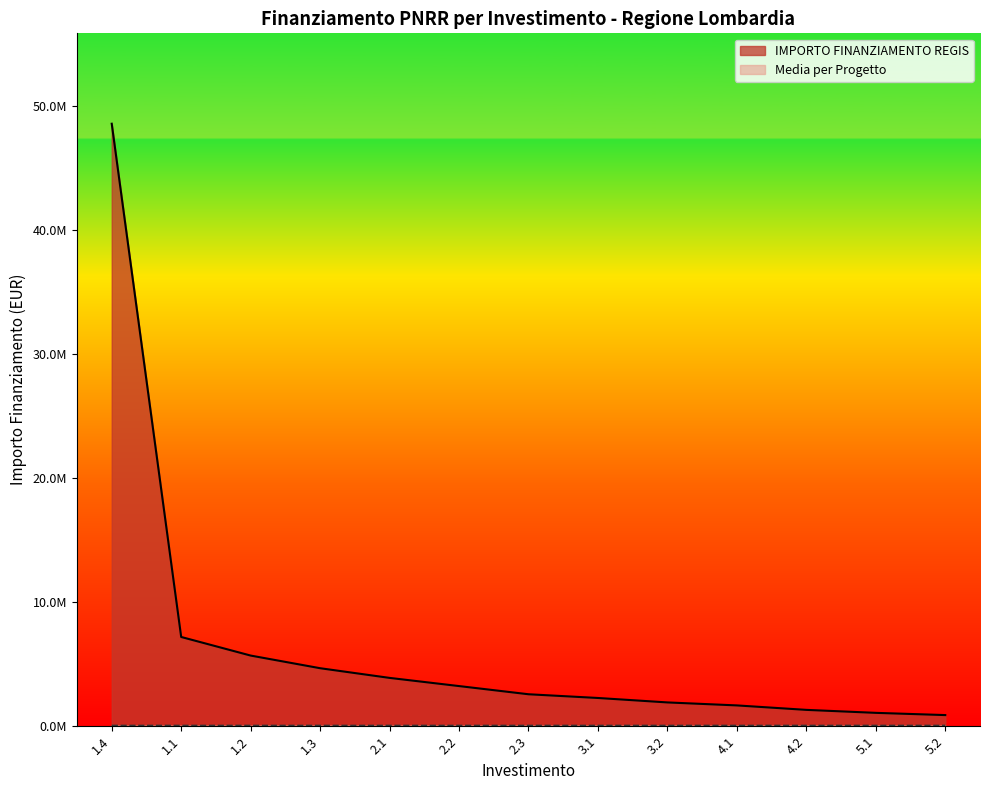

Reading right to left, transcribe all the data shown in this chart.

899490	1079388	1319252	1679048	1919712	2278308	2578638	3238164	3897690	4677708	5697570	7195920	48569346